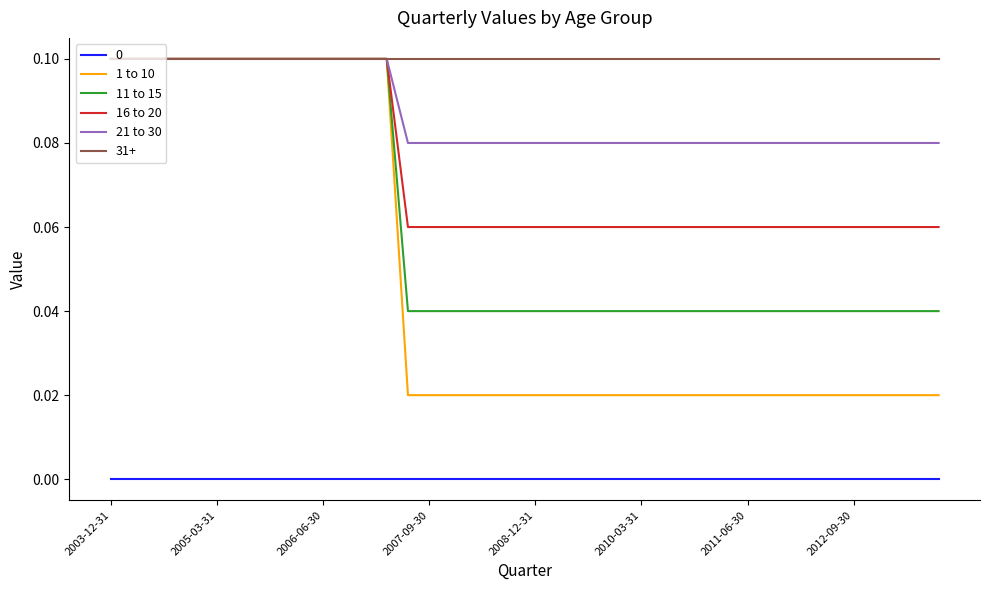

Which series has the largest total across all categories?

31+